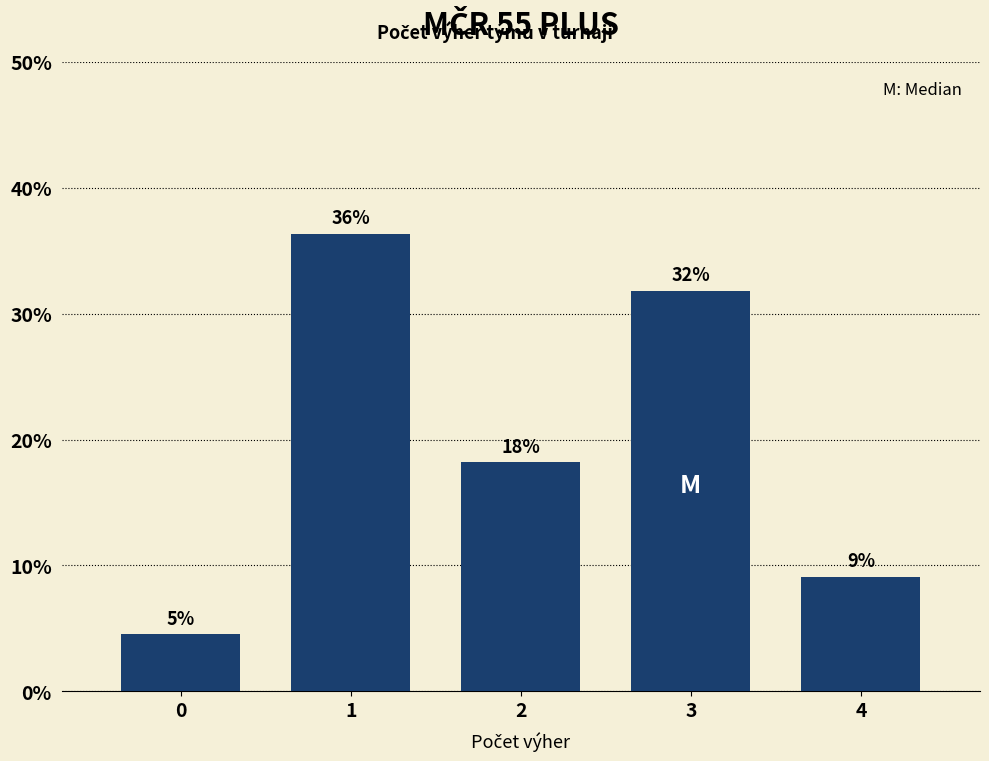

What is the value of the 3rd bar from the left?

18.2